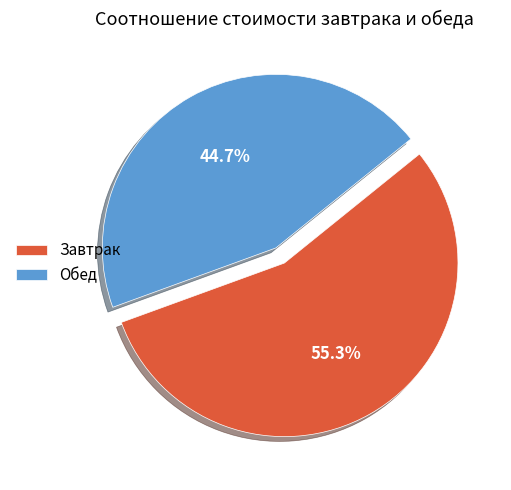

To the nearest percent, what is the difference between the largest and smallest slice percentages?

11%